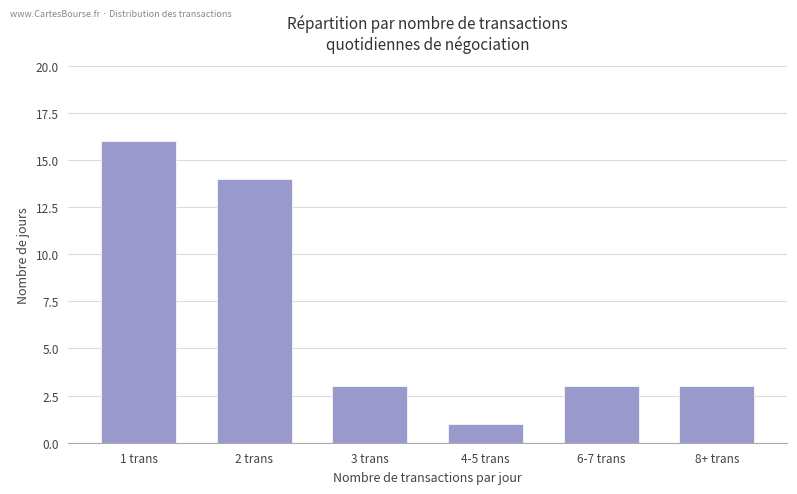

How many series are shown in this chart?

1